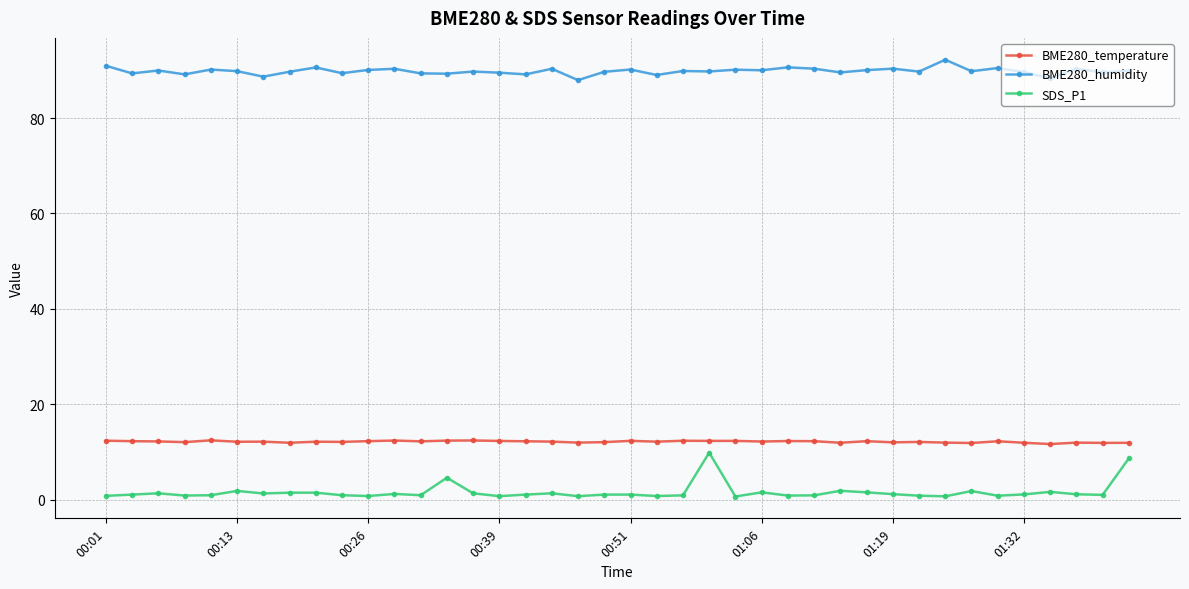

Which series has the largest total across all categories?

BME280_humidity